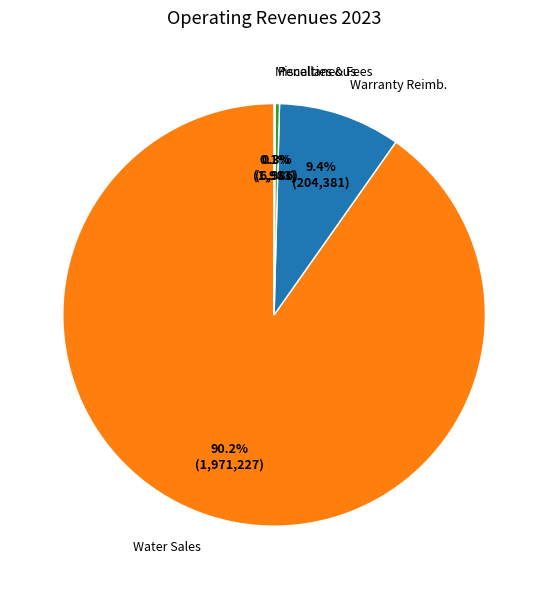

Is there a majority slice in this chart?

Yes